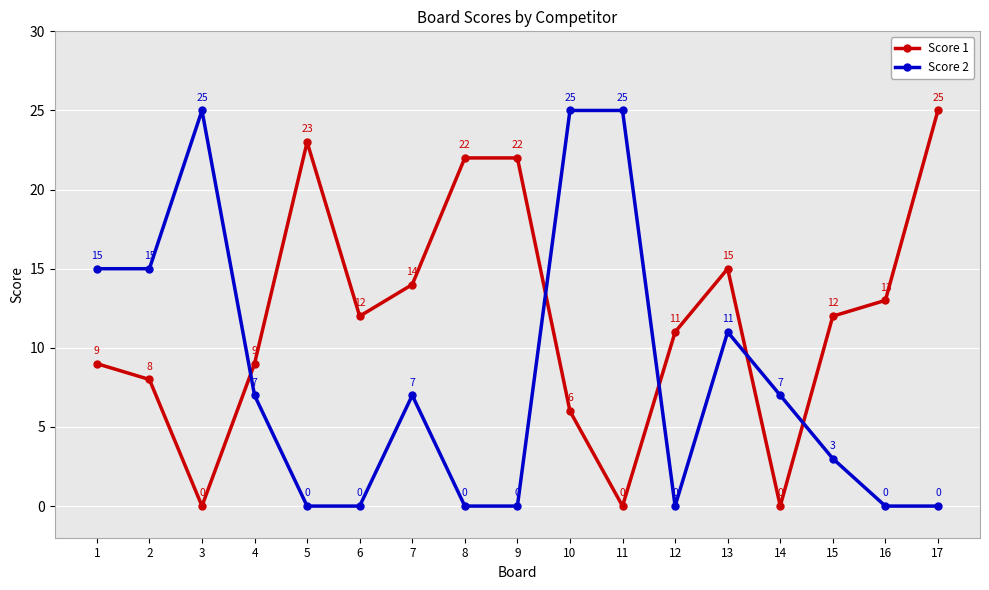

Reading left to right, what are all the values shown in this chart?

Score 1: 9	8	0	9	23	12	14	22	22	6	0	11	15	0	12	13	25
Score 2: 15	15	25	7	0	0	7	0	0	25	25	0	11	7	3	0	0